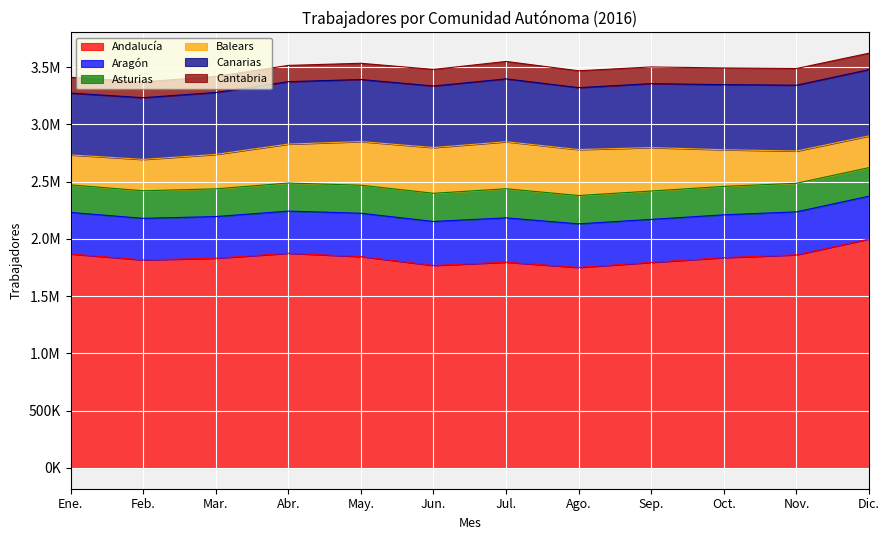

How many lines are shown in the chart?

6